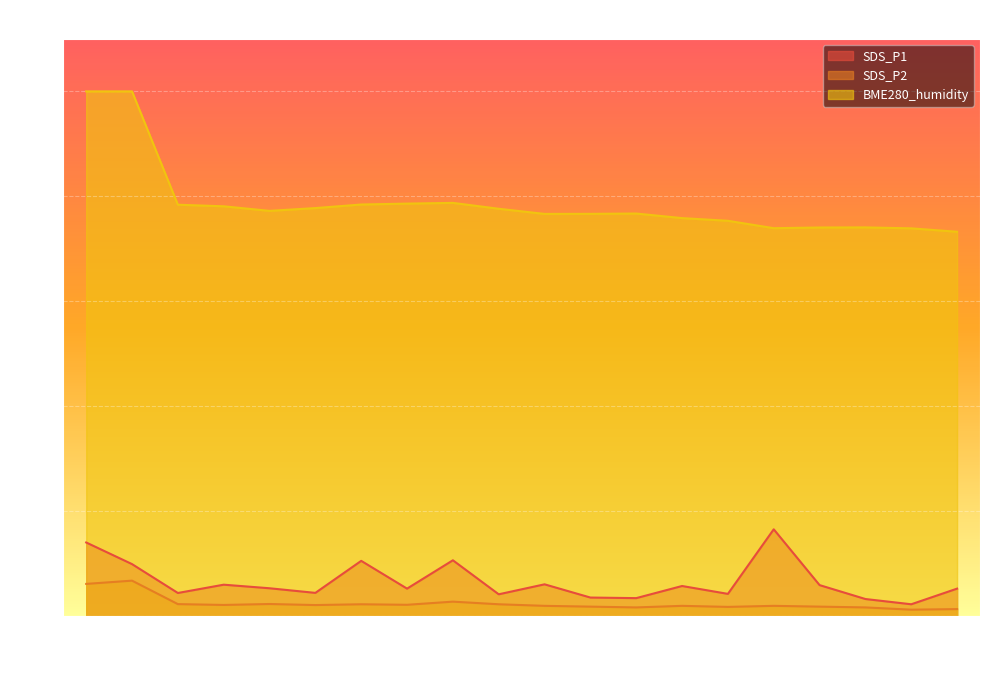

How many values in the BME280_humidity series are below 77?

10